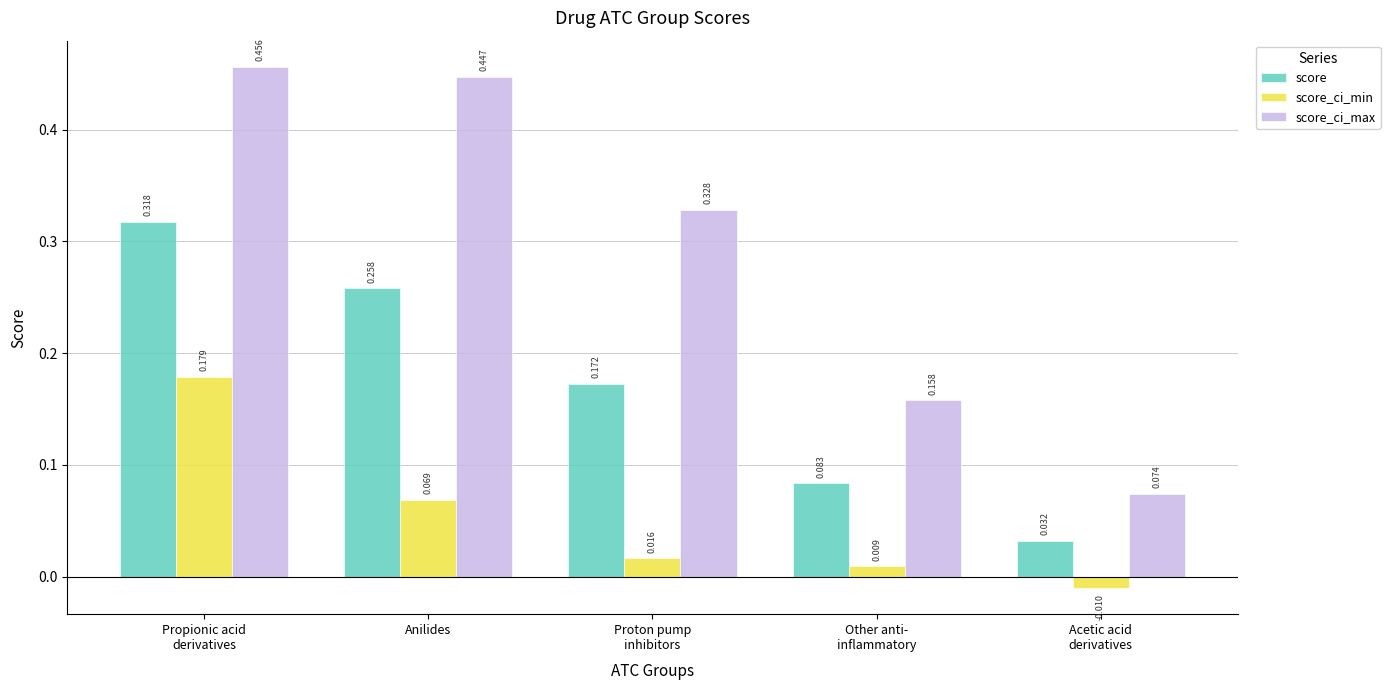

List the labels in order of score value, largest first.

Propionic acid
derivatives, Anilides, Proton pump
inhibitors, Other anti-
inflammatory, Acetic acid
derivatives